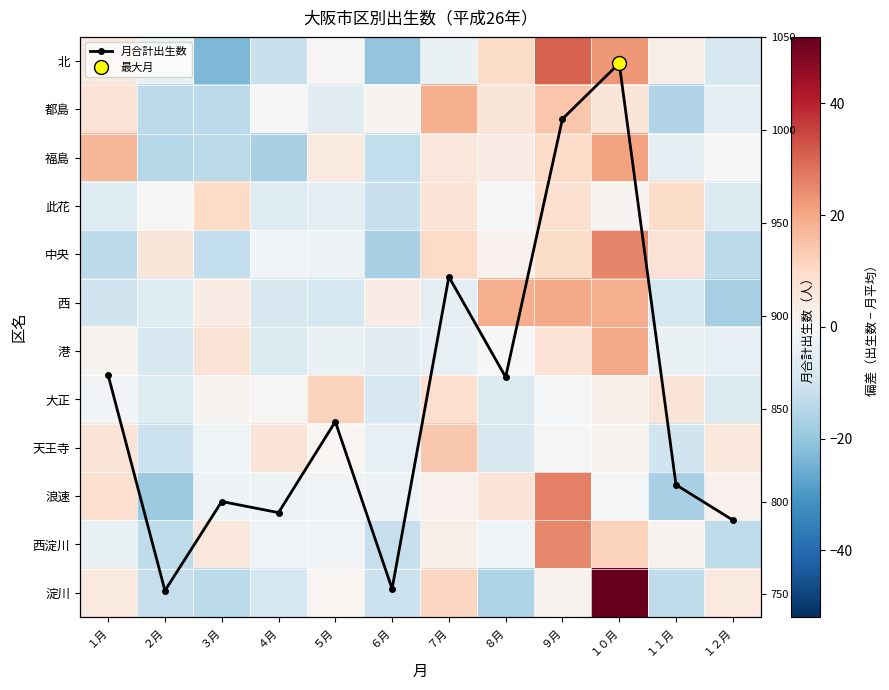

What is the maximum value for 月合計出生数?

1036